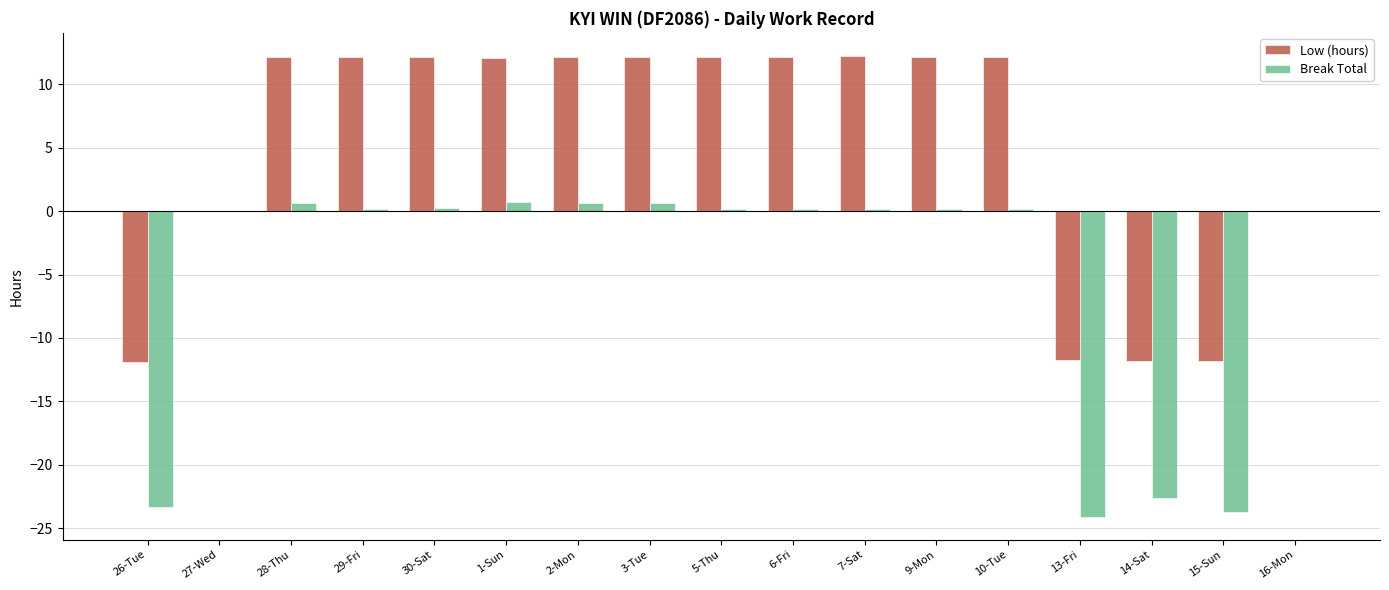

What is the average value of the Break Total series?

-5.3